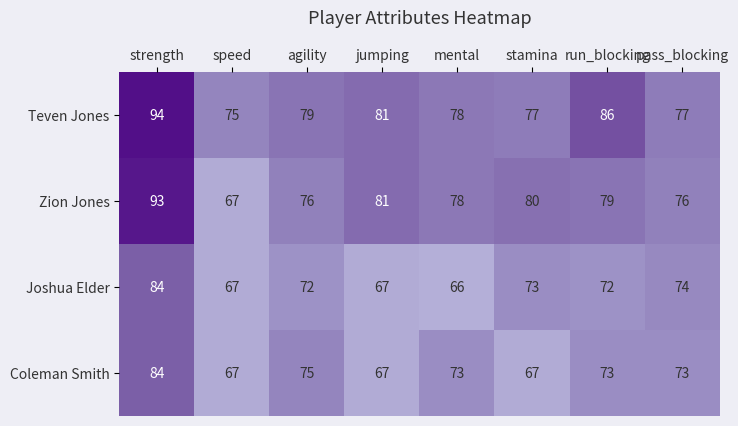

At which category does the chart reach its minimum across all series?

mental